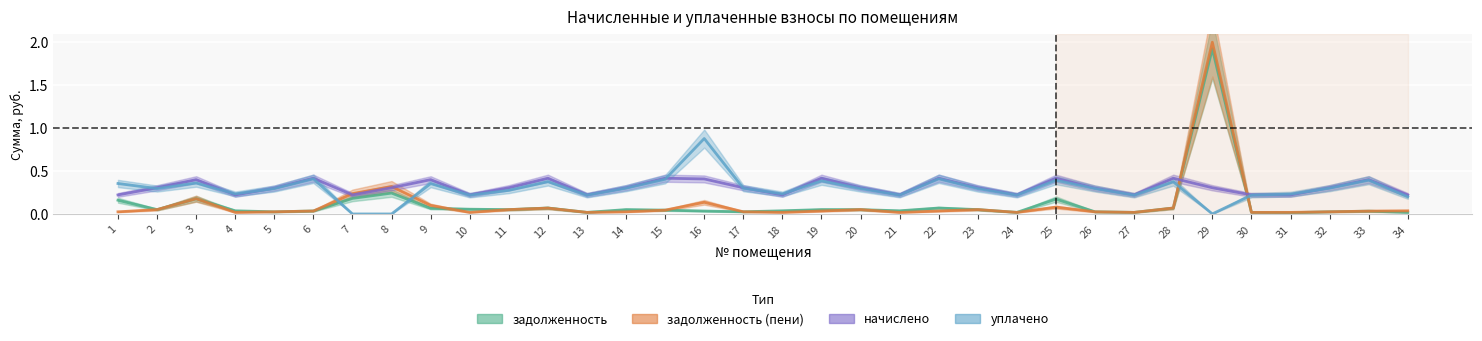

Reading right to left, transcribe all the data shown in this chart.

задолженность: 0.0	0.0	0.0	0.0	0.0	1.9	0.1	0.0	0.0	0.2	0.0	0.1	0.1	0.0	0.1	0.1	0.0	0.0	0.0	0.0	0.1	0.0	0.1	0.1	0.1	0.1	0.2	0.2	0.0	0.0	0.0	0.2	0.1	0.2
задолженность (пени): 0.0	0.0	0.0	0.0	0.0	2.0	0.1	0.0	0.0	0.1	0.0	0.1	0.0	0.0	0.1	0.0	0.0	0.0	0.1	0.0	0.0	0.0	0.1	0.1	0.0	0.1	0.3	0.2	0.0	0.0	0.0	0.2	0.1	0.0
начислено: 0.2	0.4	0.3	0.2	0.2	0.3	0.4	0.2	0.3	0.4	0.2	0.3	0.4	0.2	0.3	0.4	0.2	0.3	0.4	0.4	0.3	0.2	0.4	0.3	0.2	0.4	0.3	0.2	0.4	0.3	0.2	0.4	0.3	0.2
уплачено: 0.2	0.4	0.3	0.2	0.2	0.0	0.4	0.2	0.3	0.4	0.2	0.3	0.4	0.2	0.3	0.4	0.2	0.3	0.9	0.4	0.3	0.2	0.4	0.3	0.2	0.4	0.0	0.0	0.4	0.3	0.2	0.4	0.3	0.4